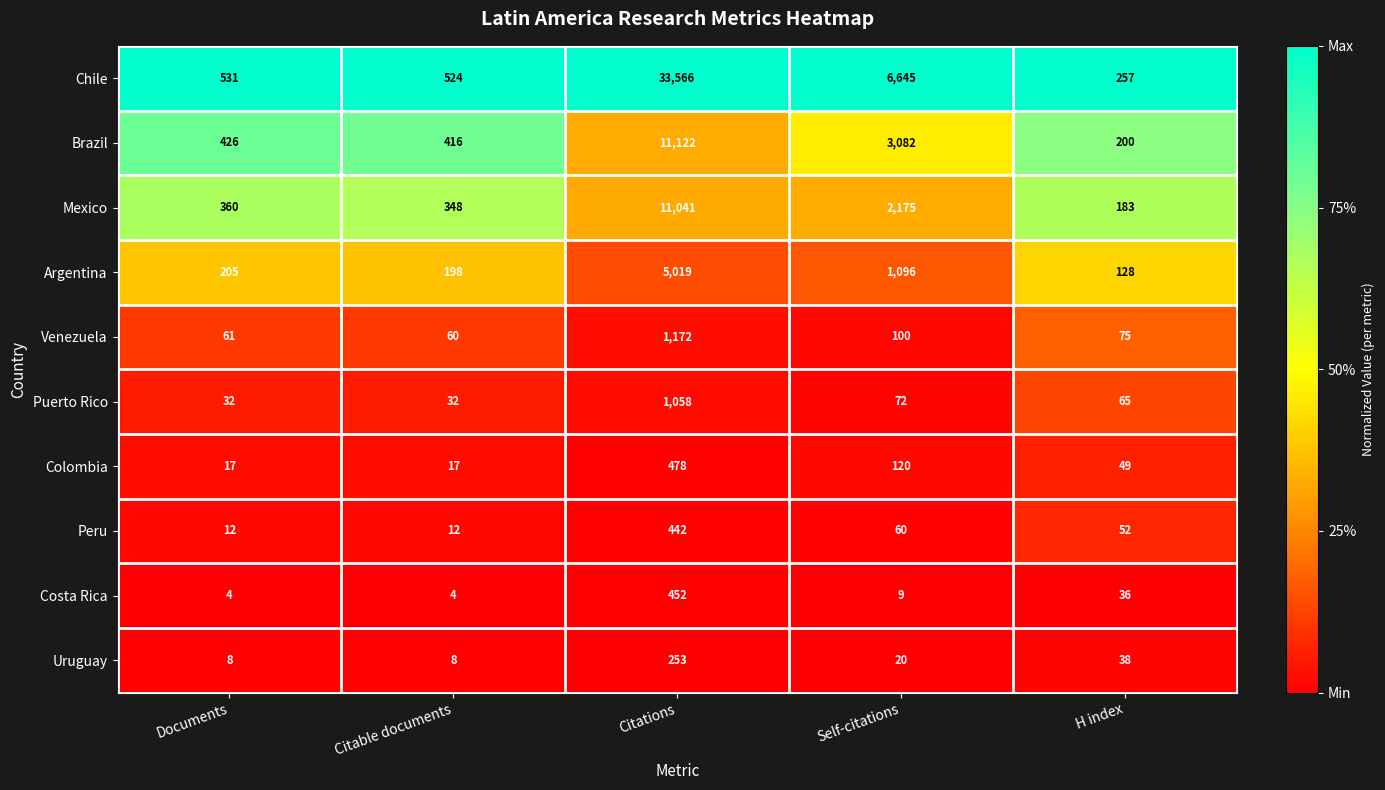

The Chile series shows 524 at Citable documents. True or false?

True